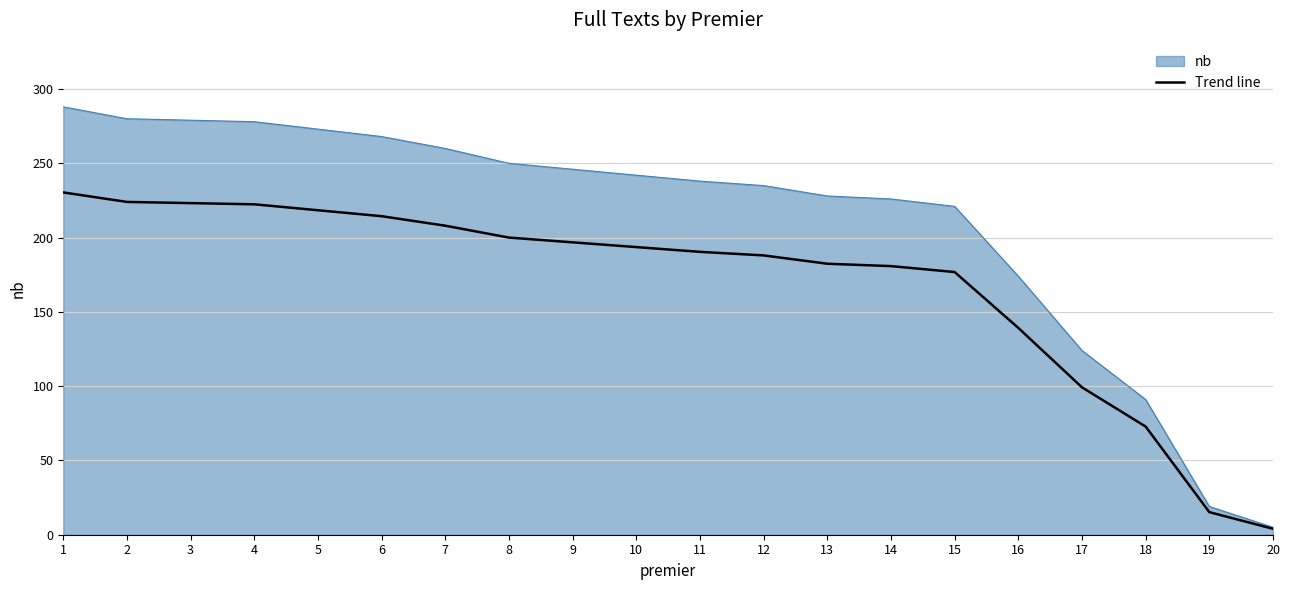

At 14, list the series in order from smallest to largest.

Trend line, nb